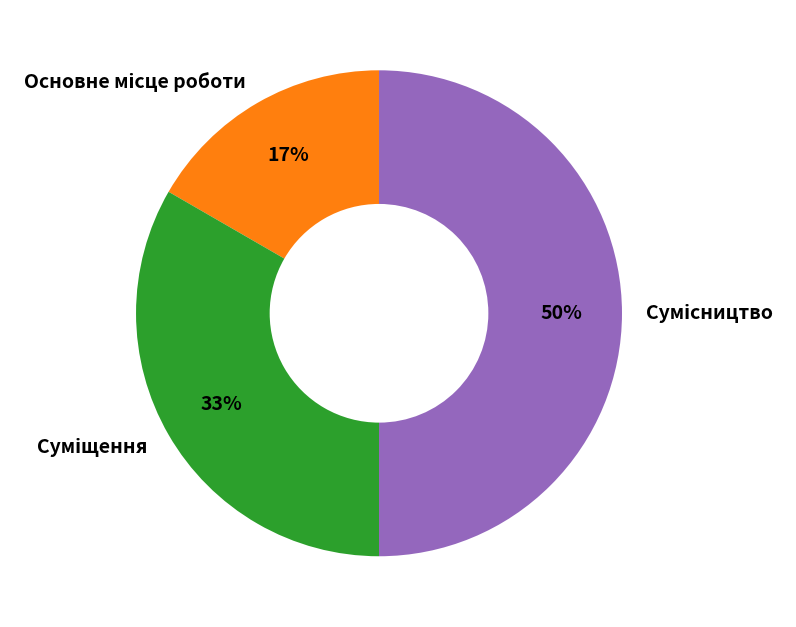

To the nearest percent, what is the average slice percentage?

33%